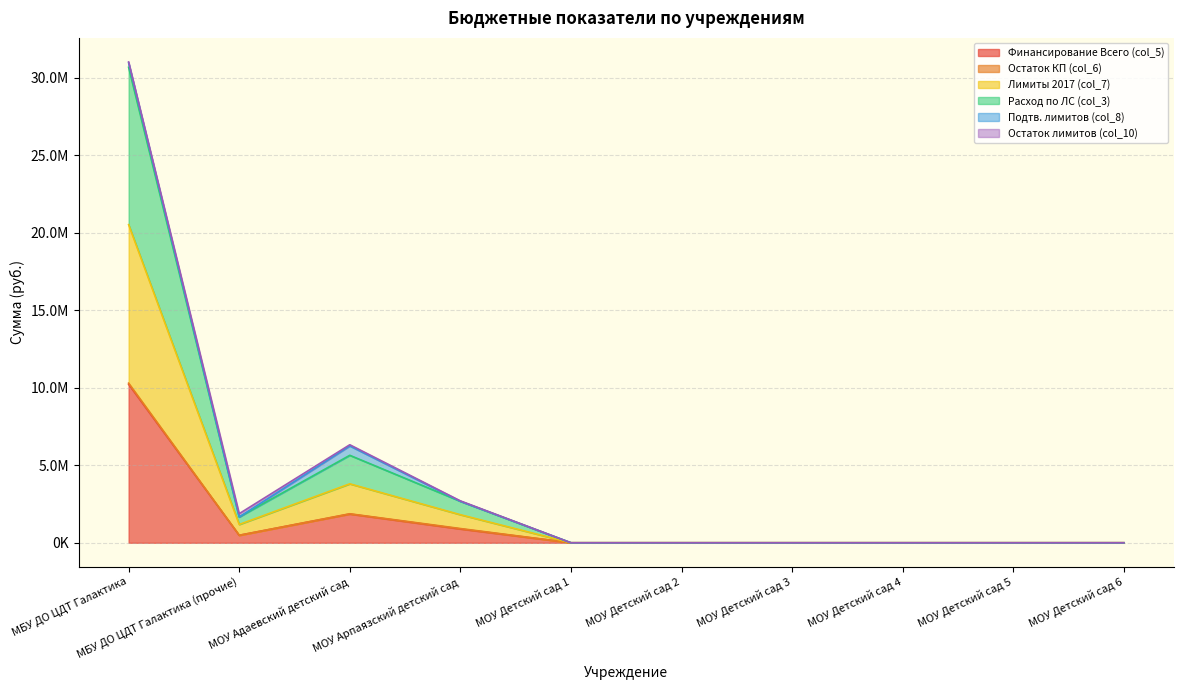

Does the chart have visible grid lines?

Yes